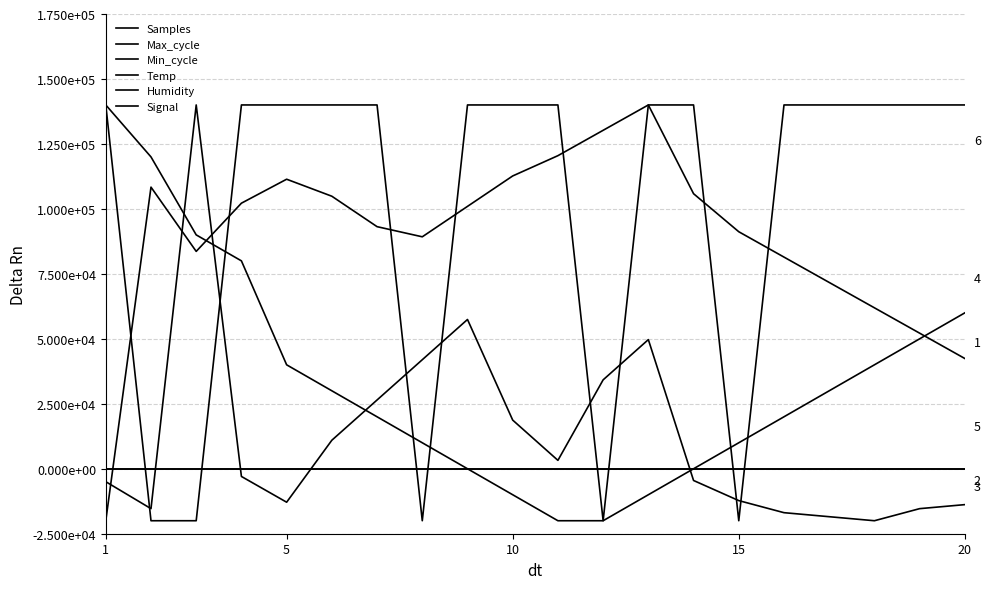

Does the chart have visible grid lines?

Yes